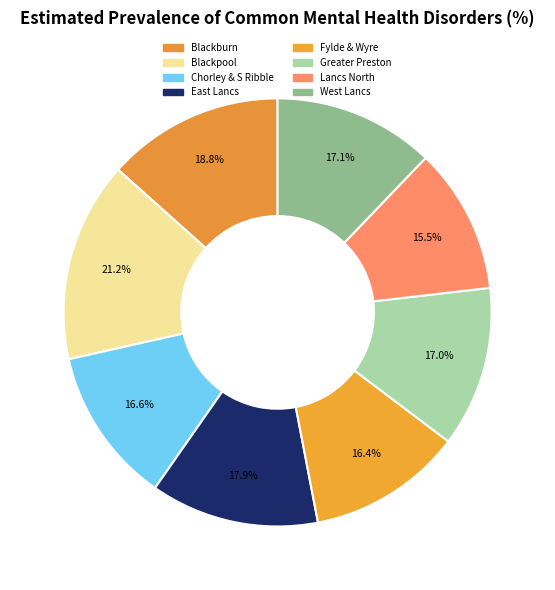

What is the change in value from NHS Chorley And South Ribble CCG to NHS East Lancashire CCG?

+1.3